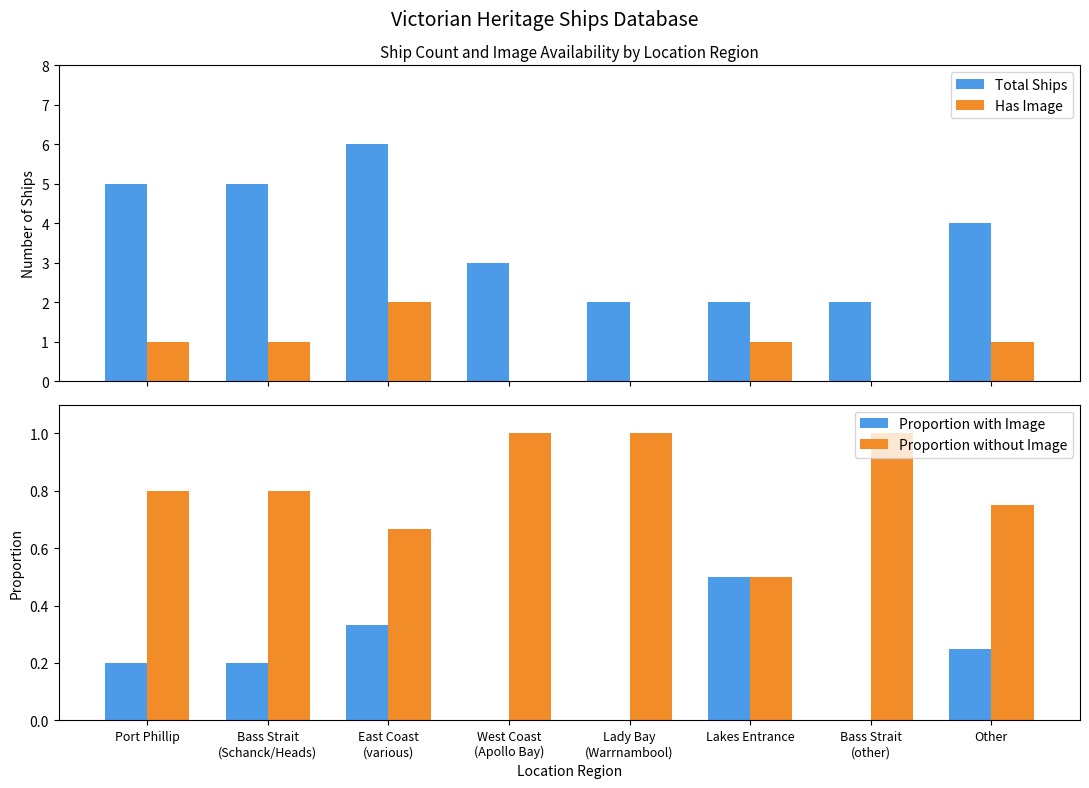

True or false: Total Ships has a value of 4.0 at Other.

True